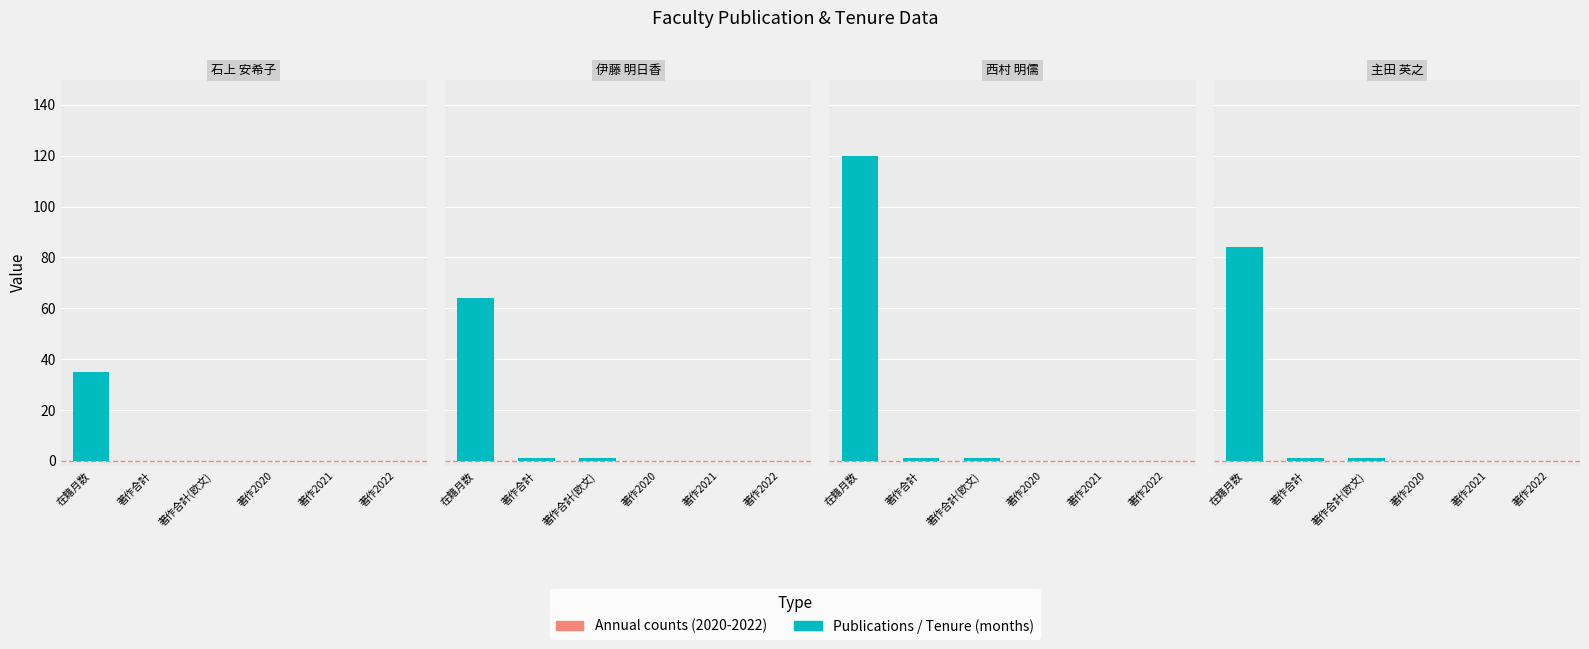

Rank the series at 主田 英之 from highest to lowest value.

在籍月数, 著作合計, 著作合計(欧文), 著作2020, 著作2021, 著作2022